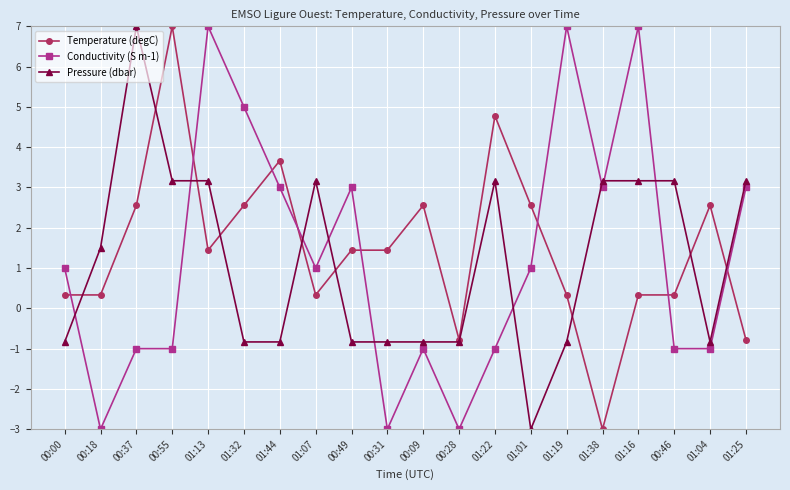

Is it true that Pressure (dbar) equals 5.2 at 01:16?

False